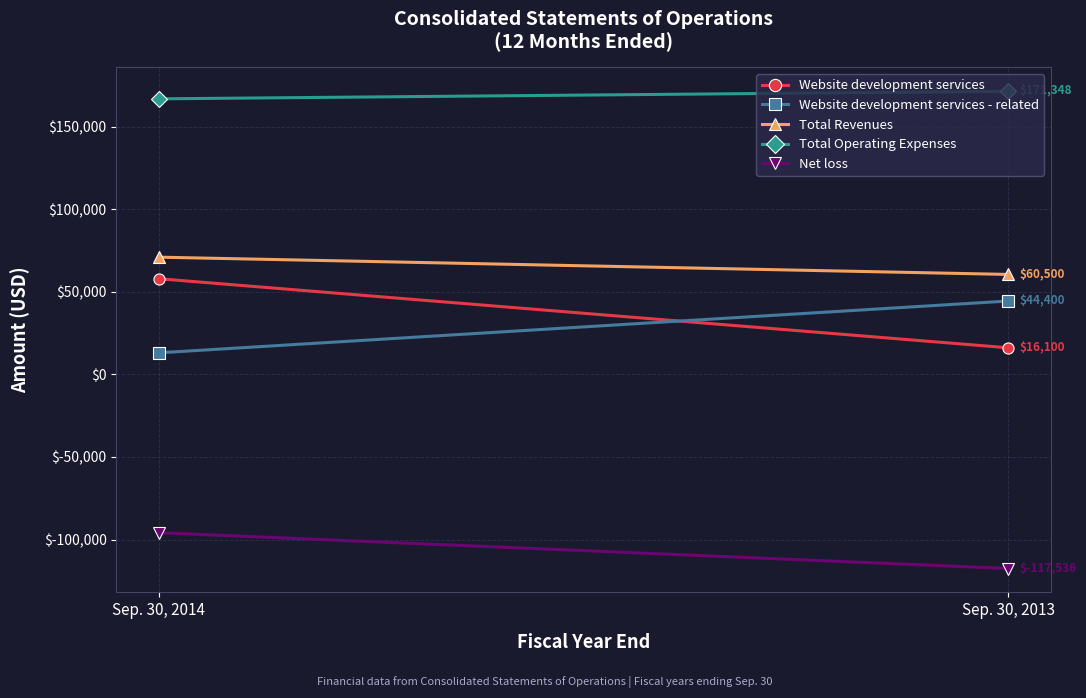

Rank the series by their maximum value, from lowest to highest.

Net loss, Website development services - related, Website development services, Total Revenues, Total Operating Expenses